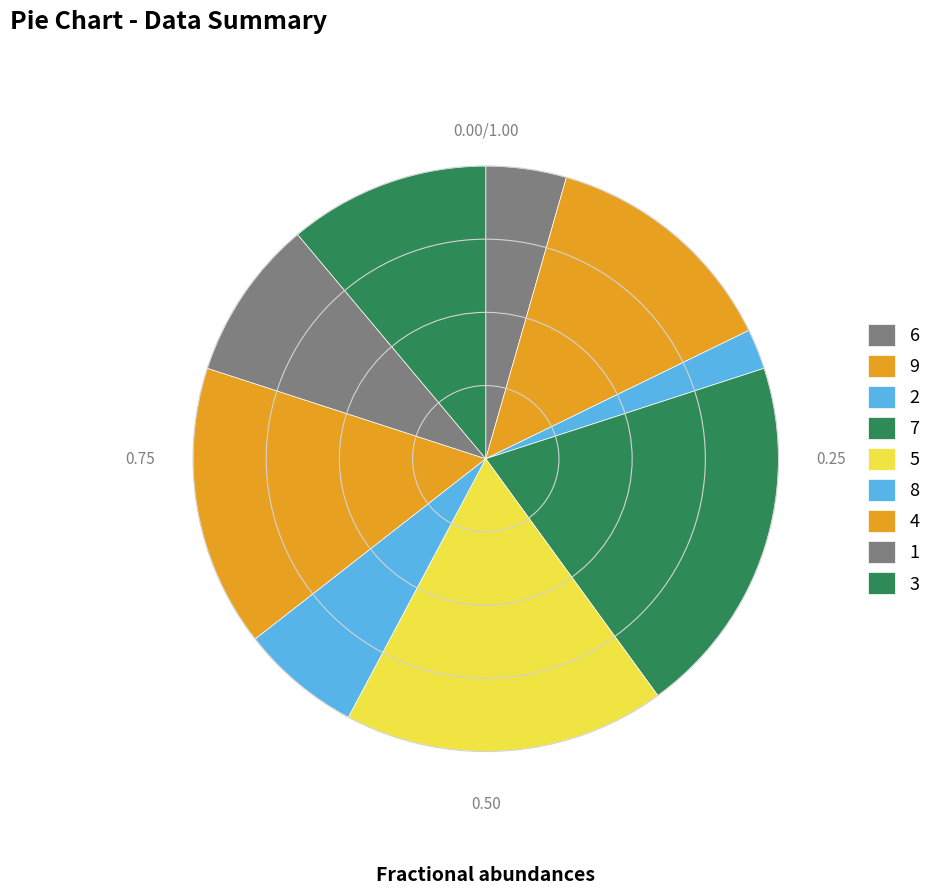

To the nearest percent, what is the difference between the 4 and 9 slice percentages?

2%